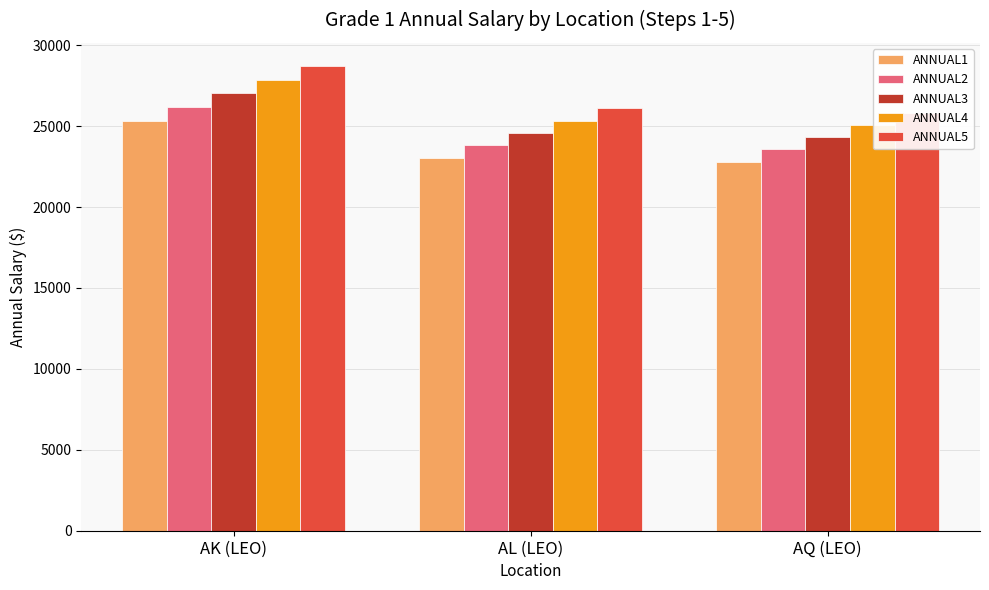

Rank the series by their maximum value, from highest to lowest.

ANNUAL5, ANNUAL4, ANNUAL3, ANNUAL2, ANNUAL1